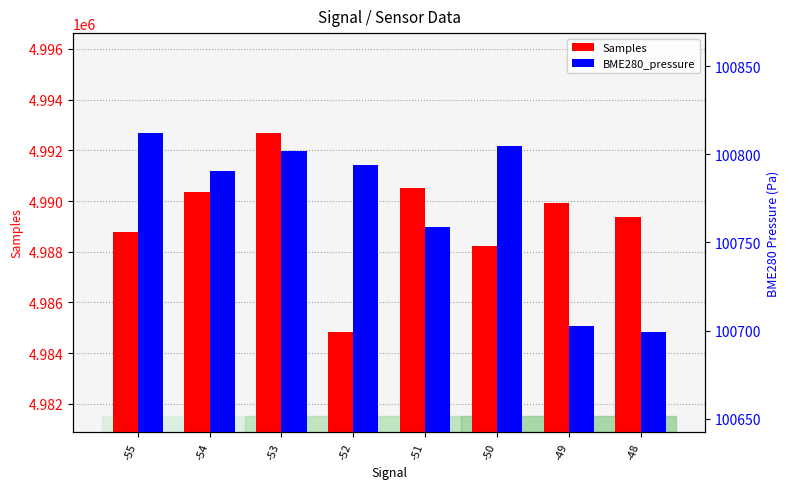

Is the value of Samples at -52 greater than the value of BME280_pressure at -55?

Yes